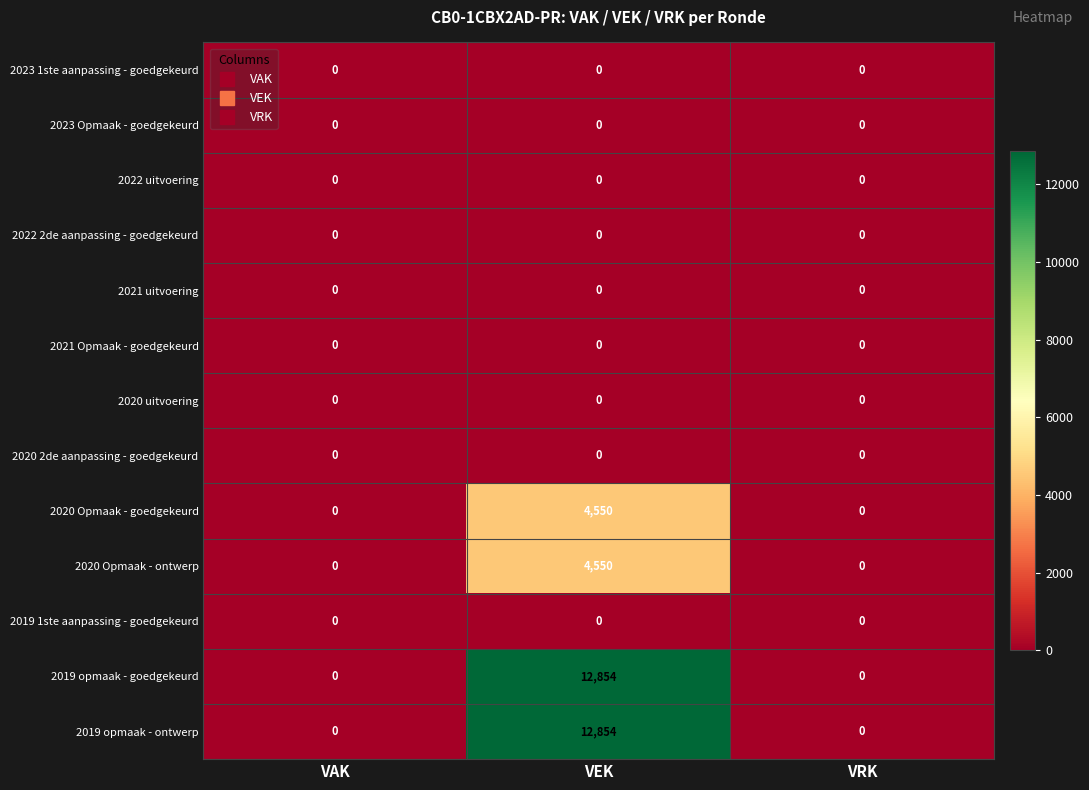

How many distinct data groups are displayed?

13